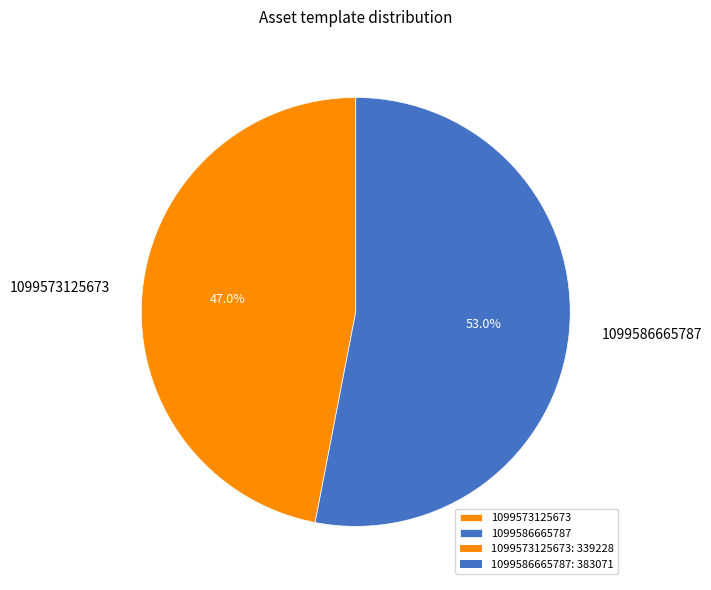

Which slice is the largest?

1099586665787